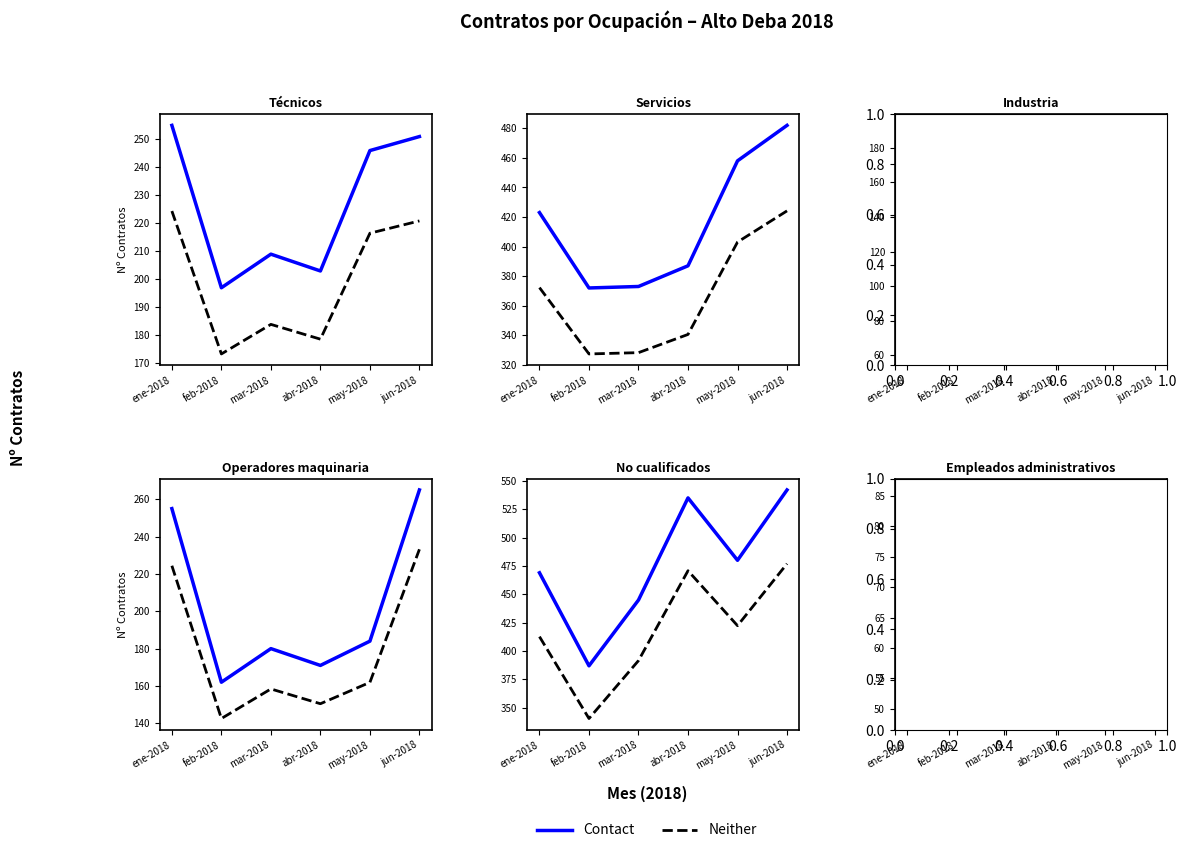

What is the total value across all series at abr-2018?

103.4